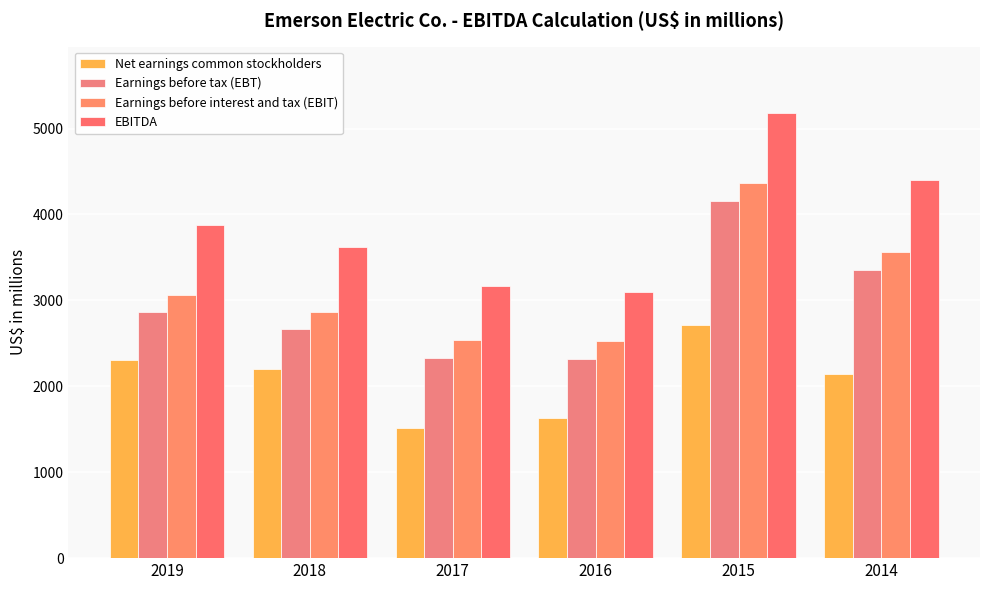

What is the difference between the second highest and minimum values in the Net earnings common stockholders series?

788